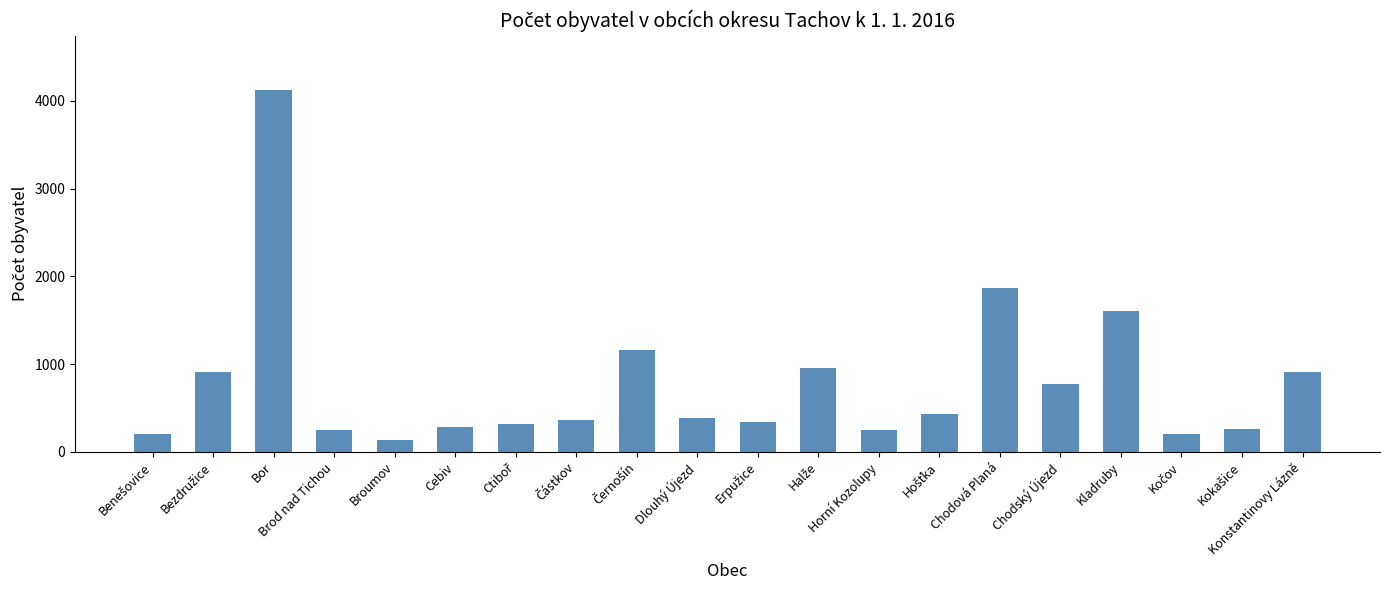

What is the maximum value shown in the chart?

4123